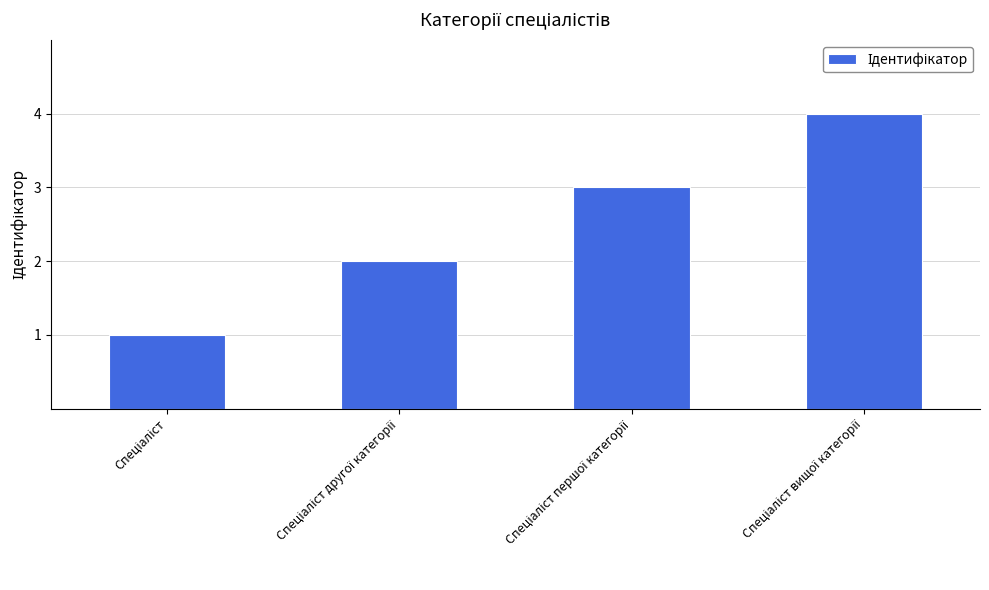

What is the sum of all values?

10